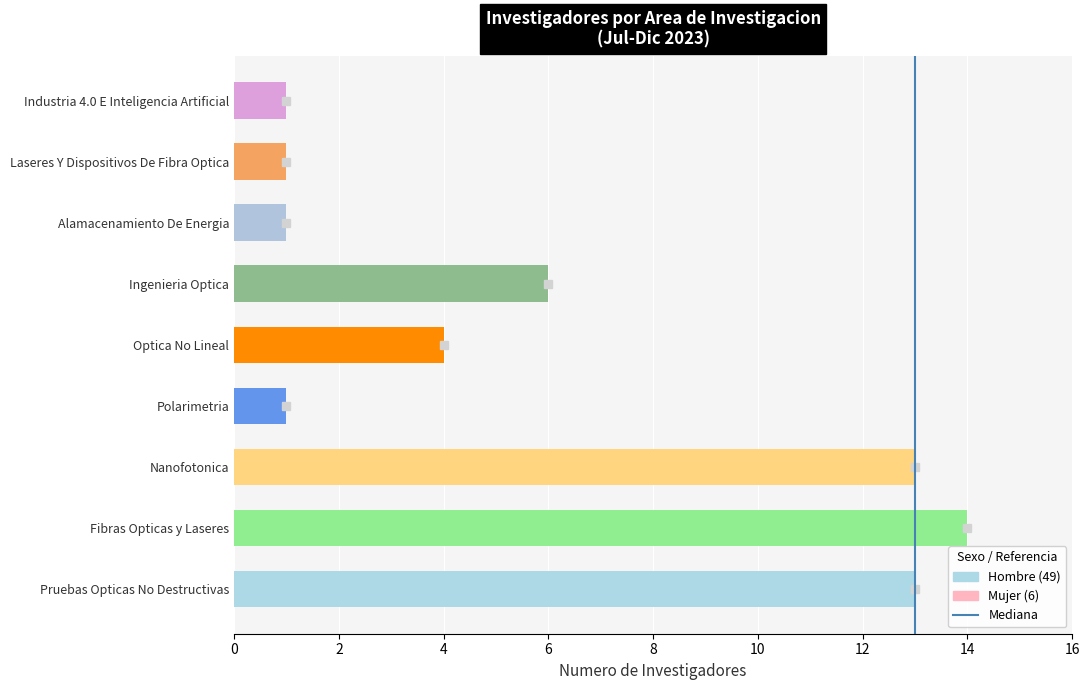

What is the maximum value shown in the chart?

14